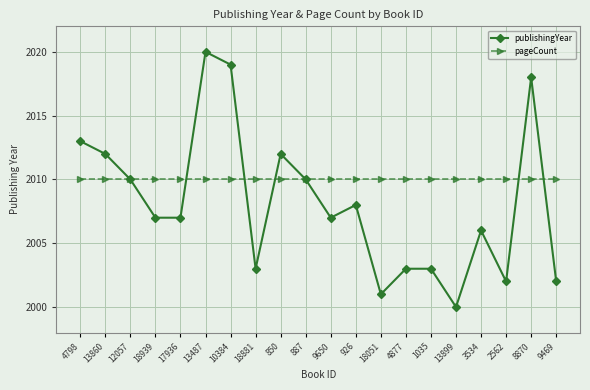

Is it true that publishingYear equals 709 at 8870?

False